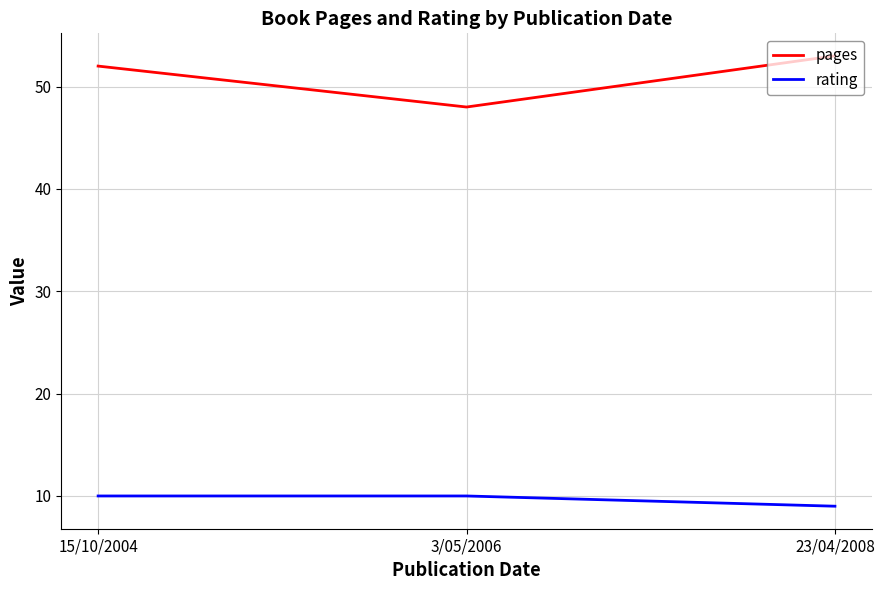

How many lines are shown in the chart?

2